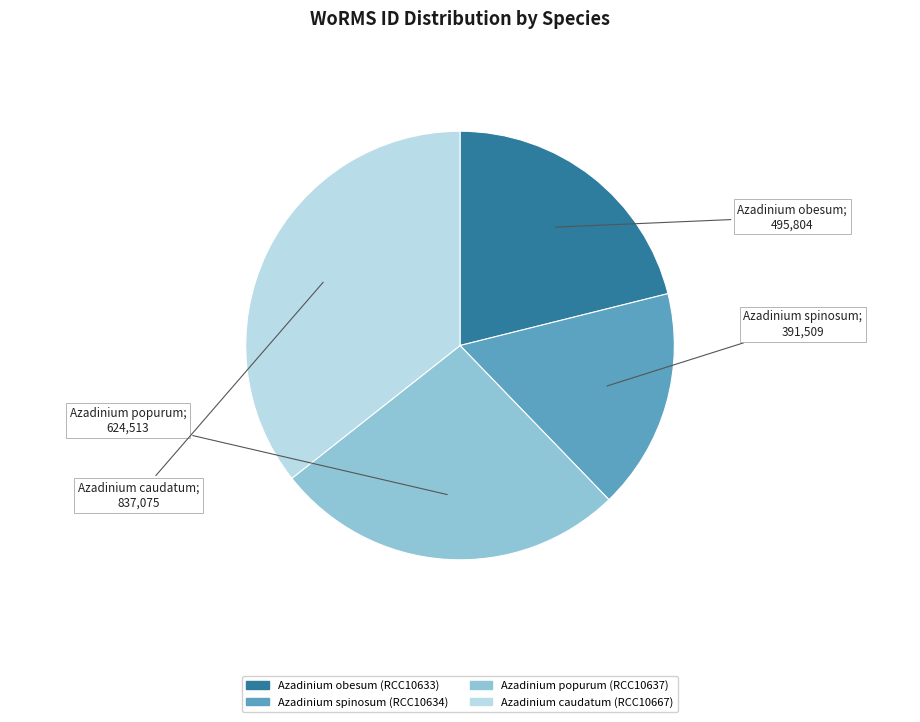

Approximately how many times larger is the value at Azadinium obesum compared to Azadinium caudatum?

0.6